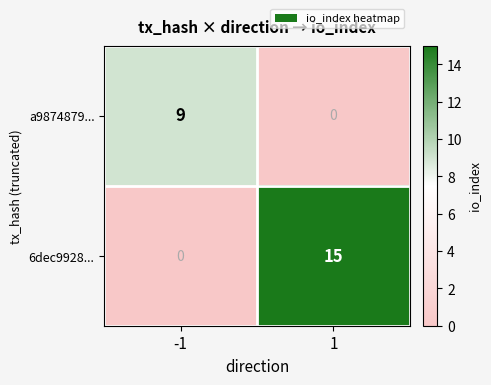

The 6dec9928... series shows 15 at 1. True or false?

True